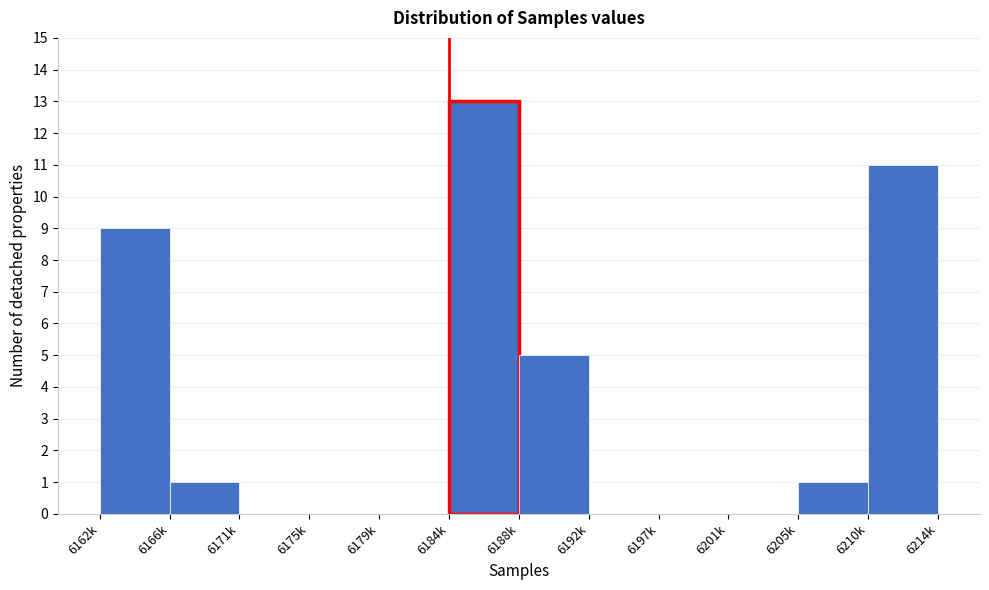

Reading left to right, extract all data points from this chart.

6162k=9	6166k=1	6171k=0	6175k=0	6179k=0	6184k=13	6188k=5	6192k=0	6197k=0	6201k=0	6205k=1	6210k=11